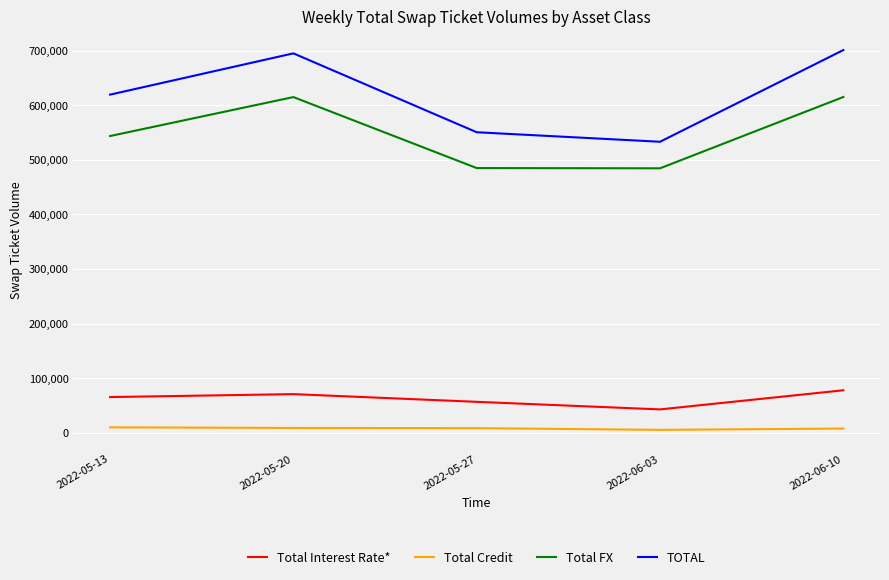

In Total Interest Rate*, how many points are higher than both neighbors (excluding endpoints)?

1